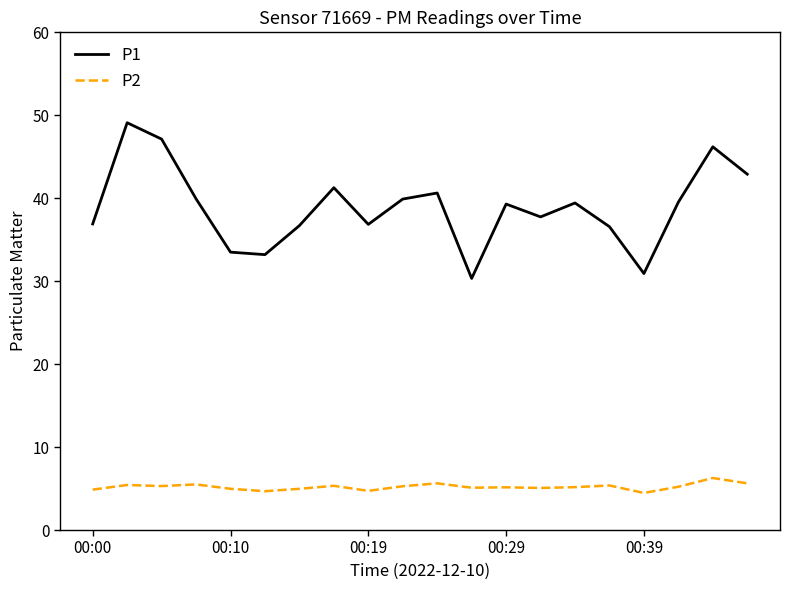

How many lines are shown in the chart?

2